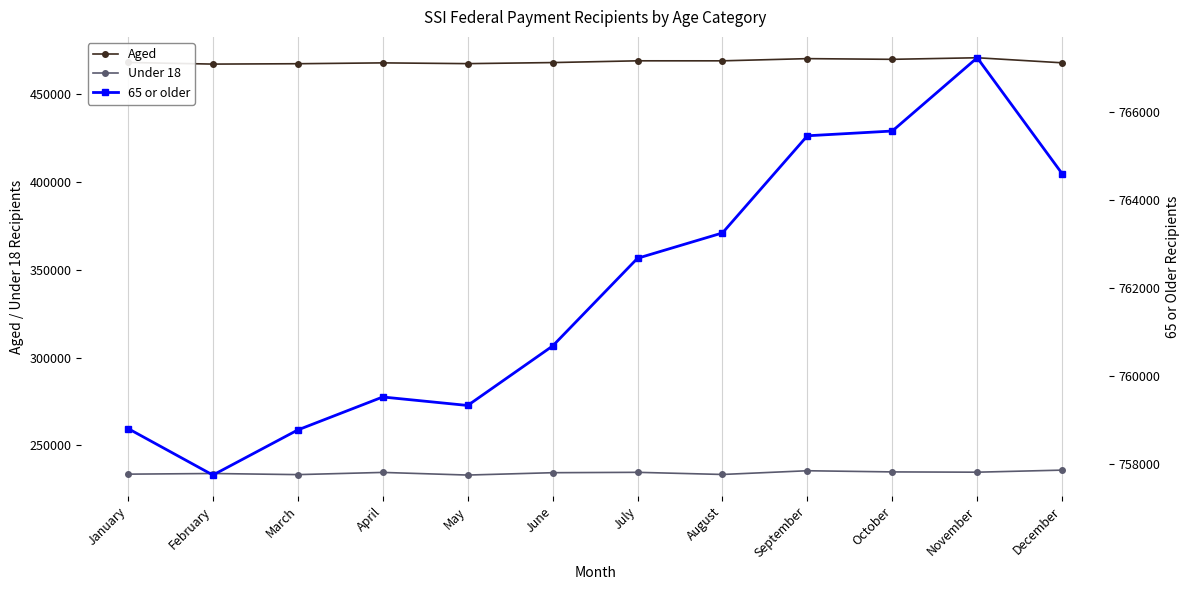

What are all the series names shown in the legend?

Aged, Under 18, 65 or older